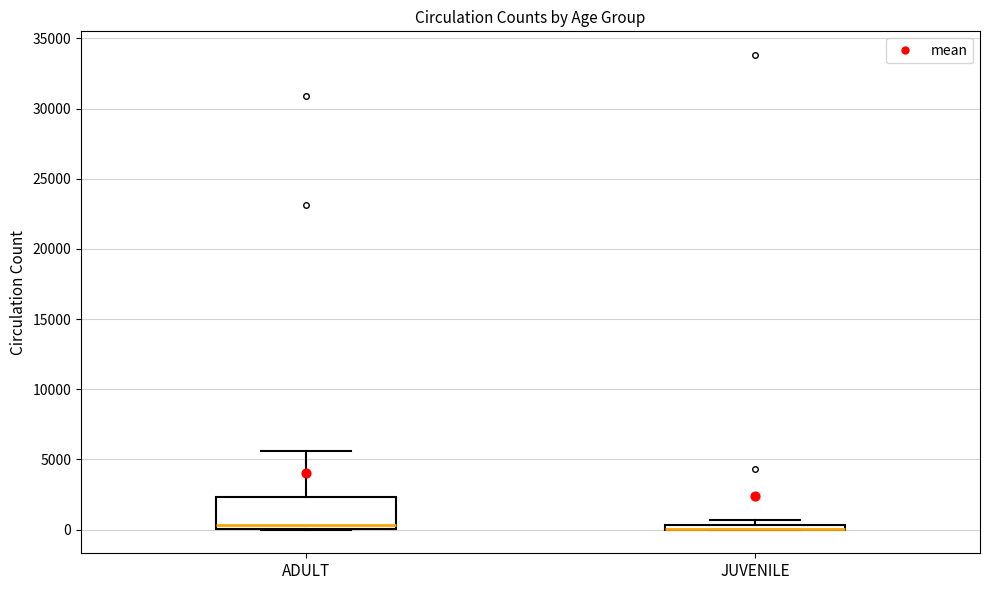

Comparing the boxes themselves (not the whiskers), which one is the tallest?

ADULT